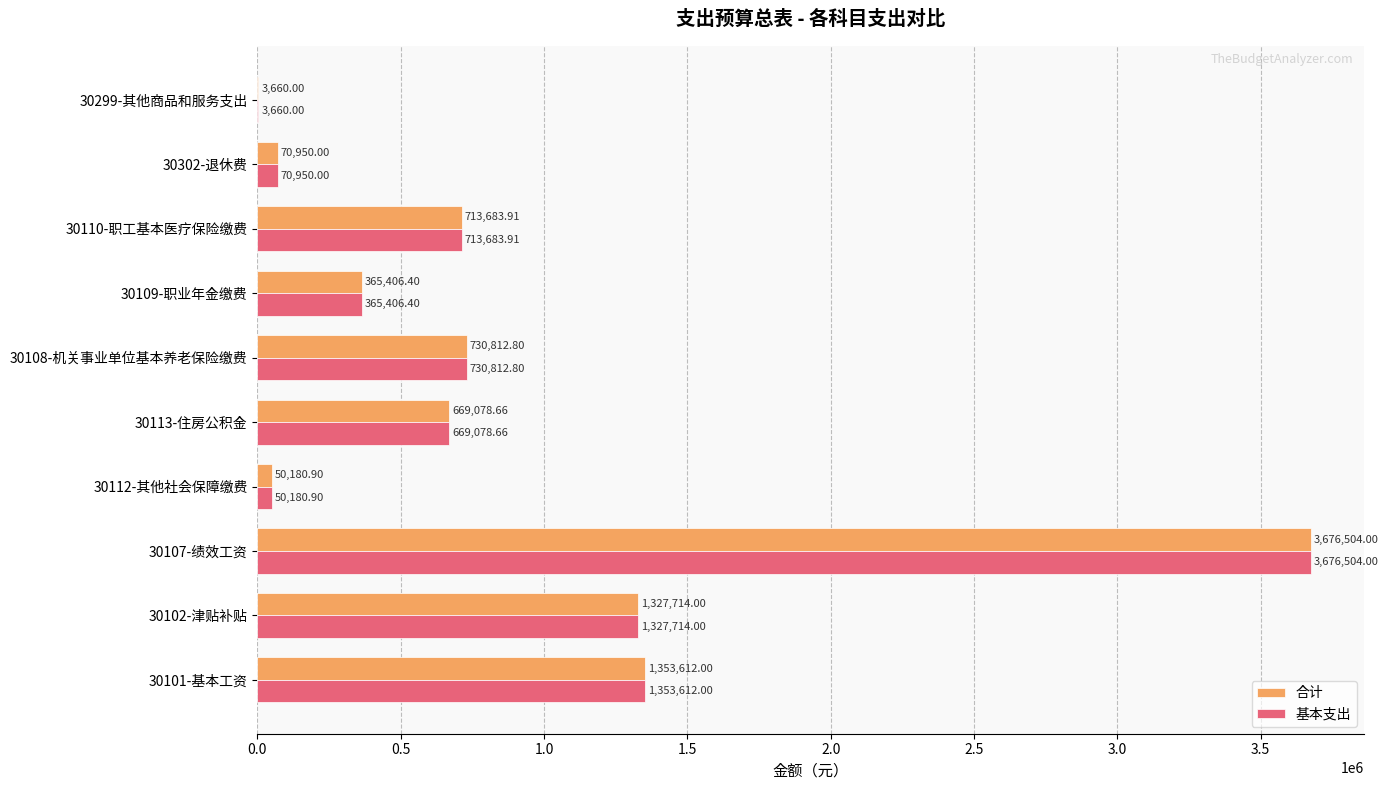

What is the sum of the 合计 values at 30299-其他商品和服务支出 and 30113-住房公积金?

672738.7